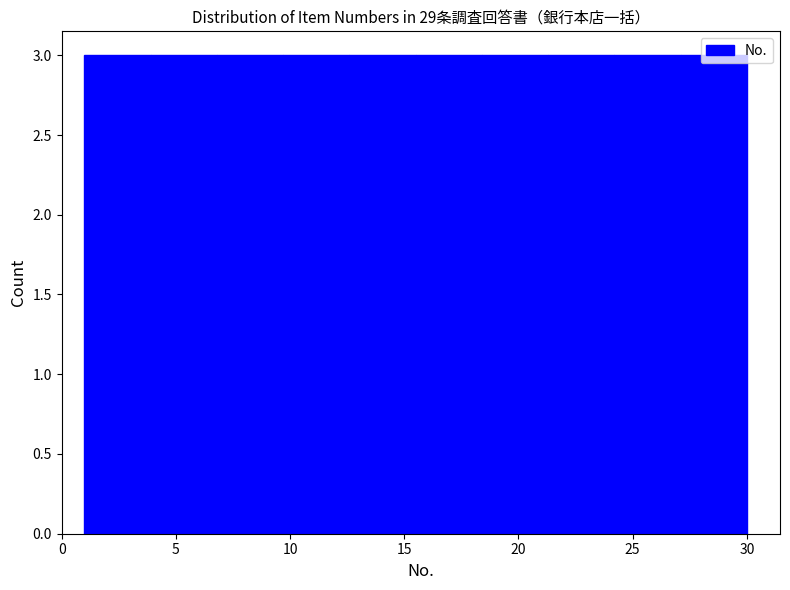

What is the height of the bar covering 24.2 to 27.1 on the x-axis? Neither the bar edges nor the heights are printed on the chart, so give them approximately, as read against the axes.

3